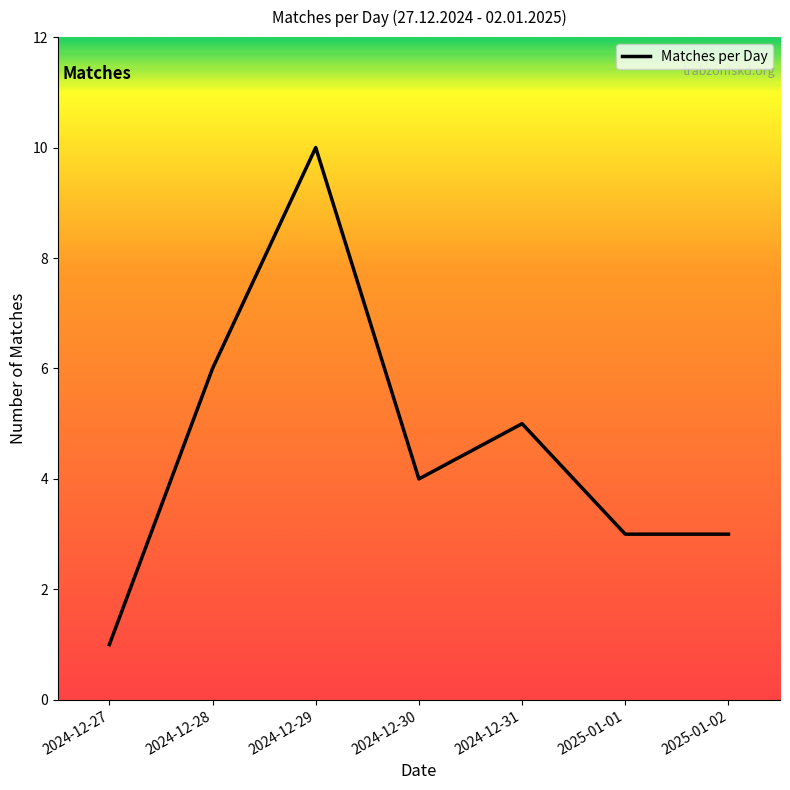

How many lines are shown in the chart?

1